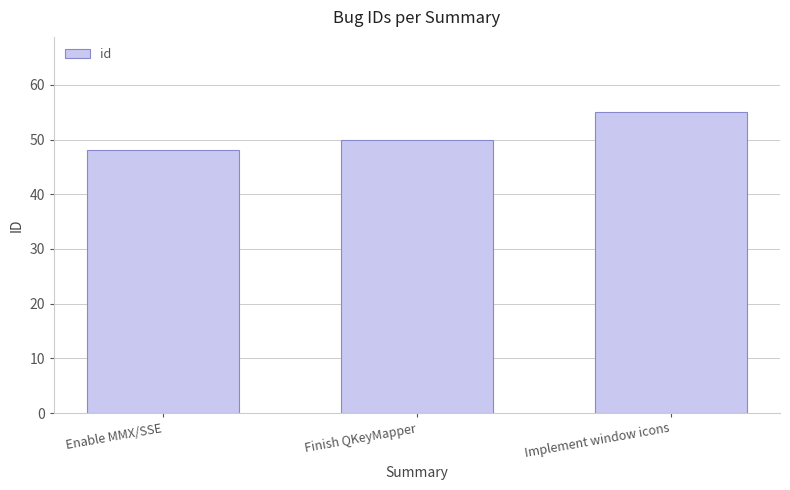

The value at Implement window icons is 32. True or false?

False